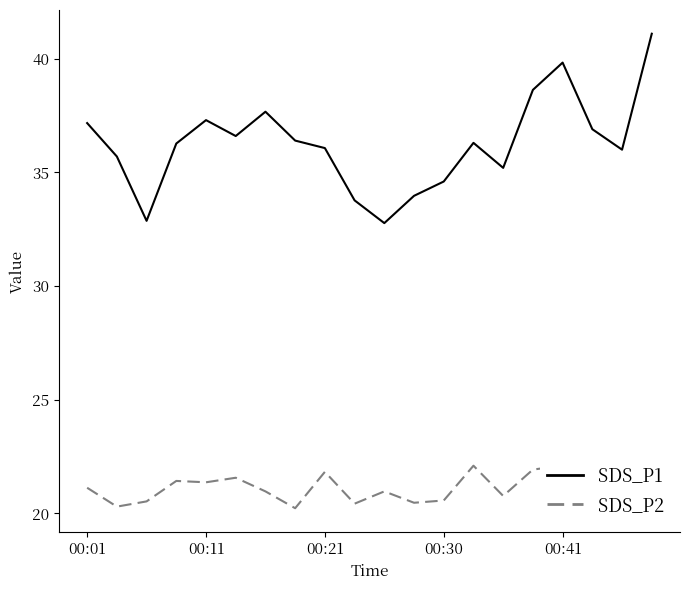

What is the maximum value for SDS_P1?

41.1